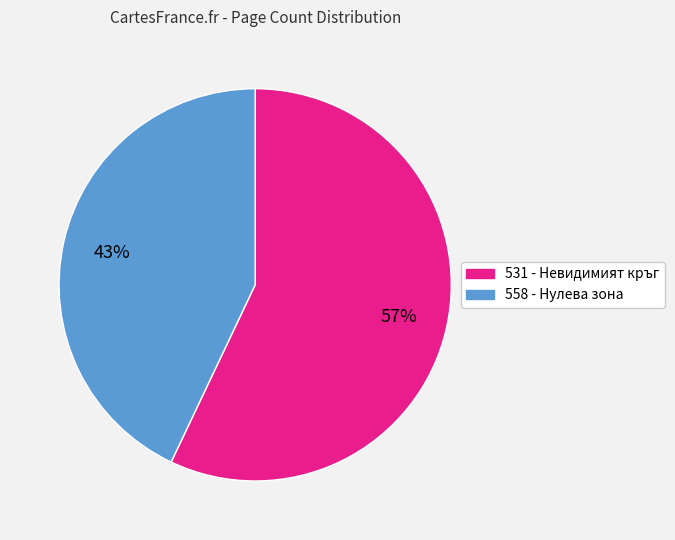

Rank the categories by value from highest to lowest.

531, 558